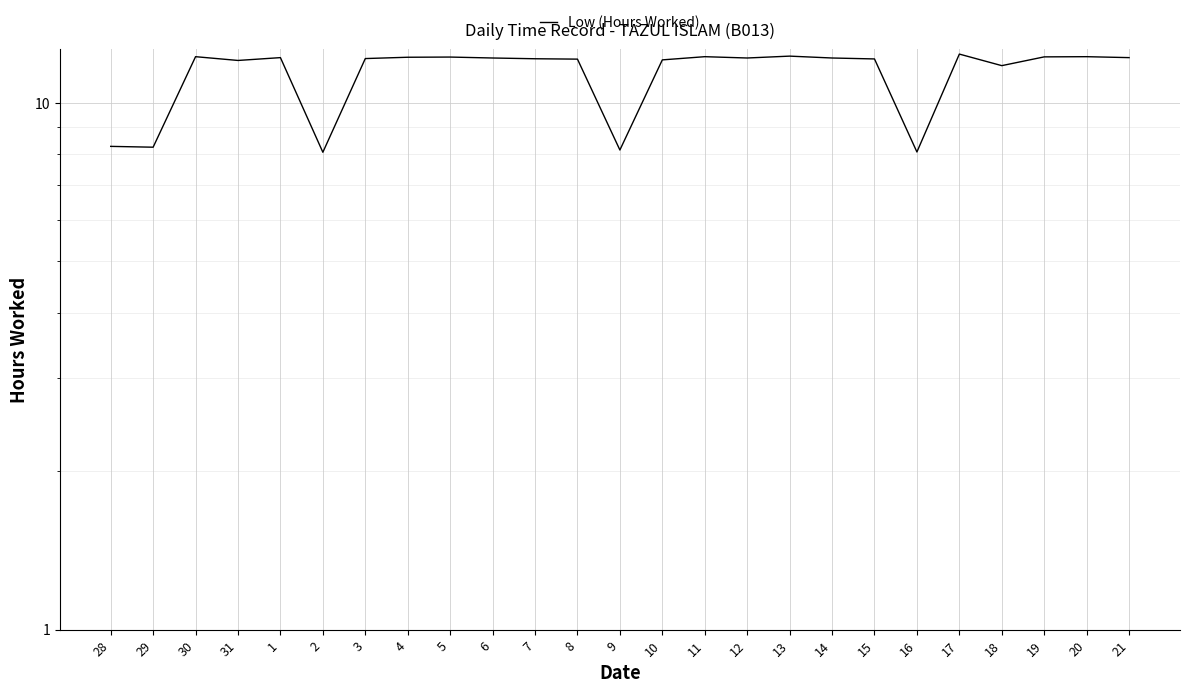

The value at 21 is 12.2. True or false?

True